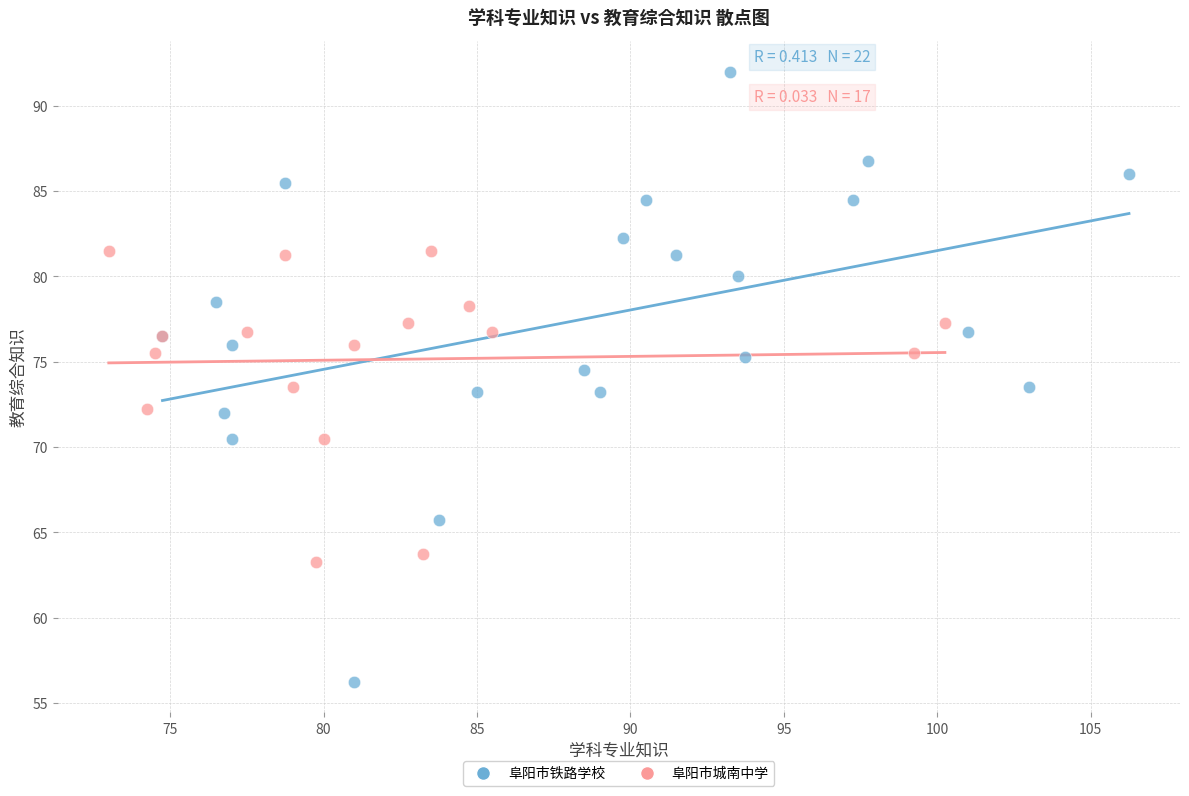

Which series contains the lowest Y value?

阜阳市铁路学校